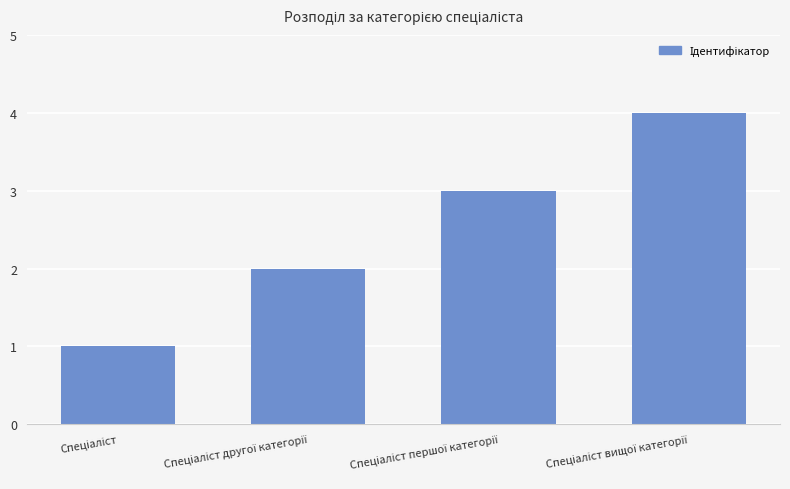

What is the sum of all values?

10